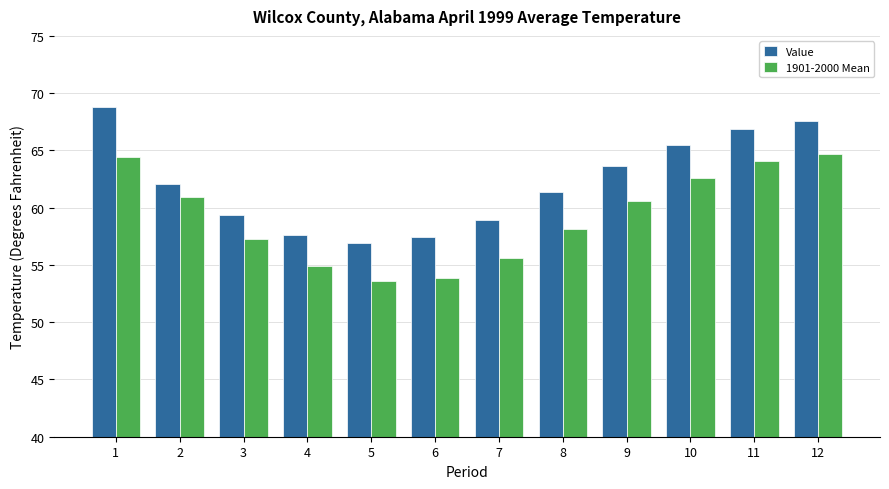

What value does the 1901-2000 Mean series have at 6?

53.9